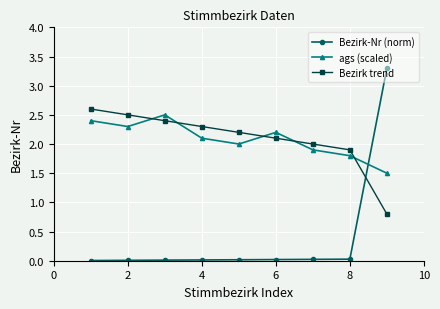

What is the highest value of the Bezirk trend series?

2.6